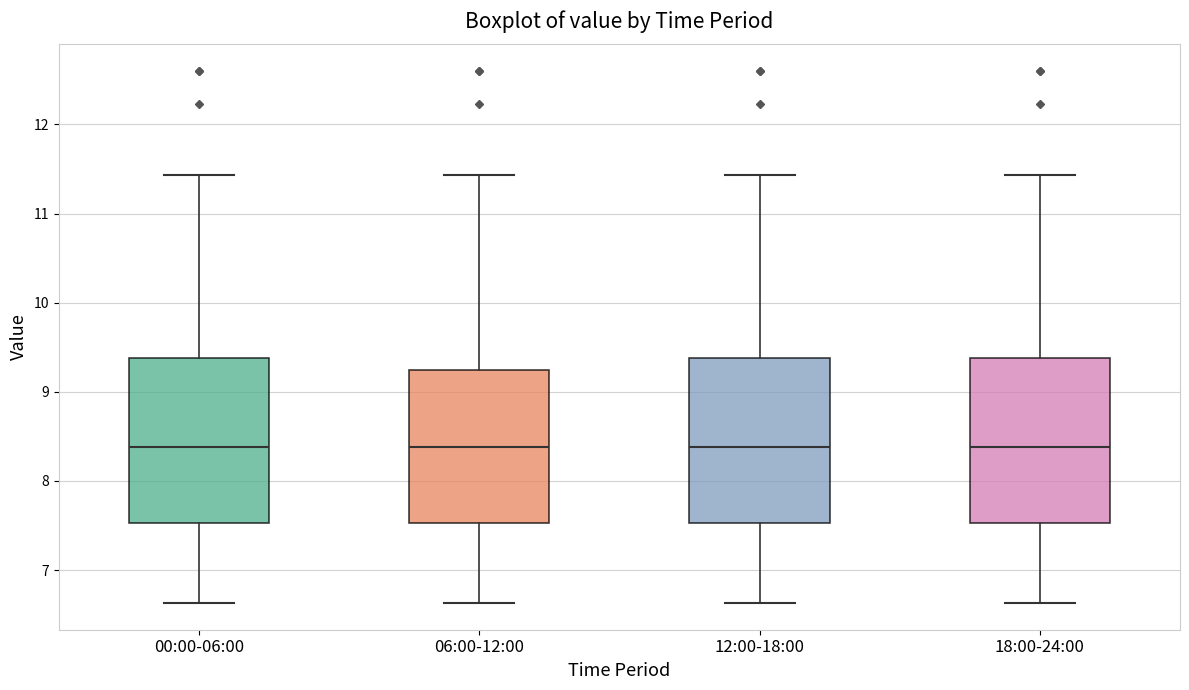

Reading left to right, transcribe this box plot: for each box, give where its median line is, the range the box spans, and where its two whiskers end, as read against the y-axis. The values are not printed on the chart, so give them approximately, as read against the axis.

00:00-06:00: median 8.4, box 7.5 to 9.4, whiskers 6.6 to 11.4
06:00-12:00: median 8.4, box 7.5 to 9.2, whiskers 6.6 to 11.4
12:00-18:00: median 8.4, box 7.5 to 9.4, whiskers 6.6 to 11.4
18:00-24:00: median 8.4, box 7.5 to 9.4, whiskers 6.6 to 11.4